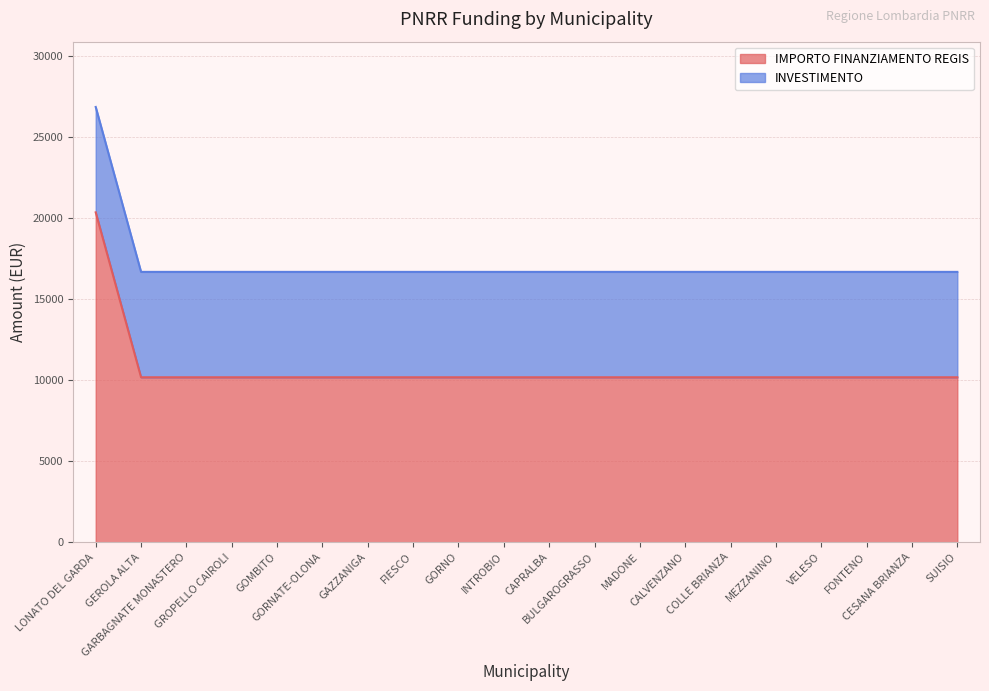

List the labels in order of value, largest first.

LONATO DEL GARDA, GEROLA ALTA, GARBAGNATE MONASTERO, GROPELLO CAIROLI, GOMBITO, GORNATE-OLONA, GAZZANIGA, FIESCO, GORNO, INTROBIO, CAPRALBA, BULGAROGRASSO, MADONE, CALVENZANO, COLLE BRIANZA, MEZZANINO, VELESO, FONTENO, CESANA BRIANZA, SUISIO